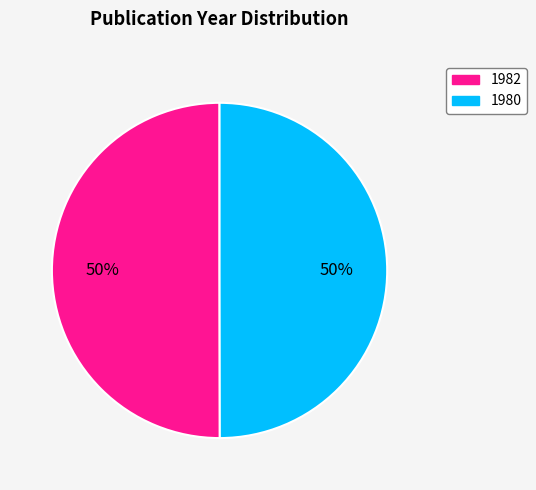

How many segments does this pie chart have?

2